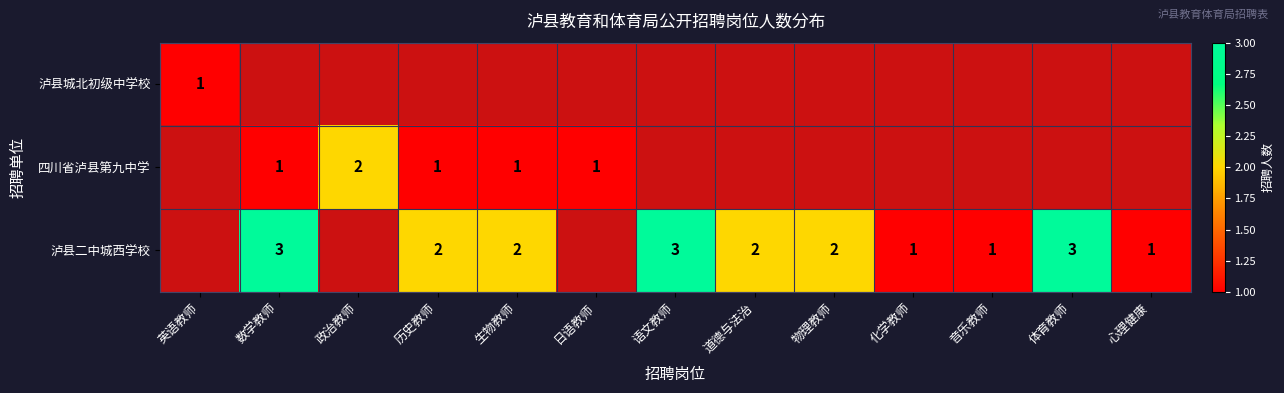

Rank the series by their maximum value, from lowest to highest.

泸县城北初级中学校, 四川省泸县第九中学, 泸县二中城西学校